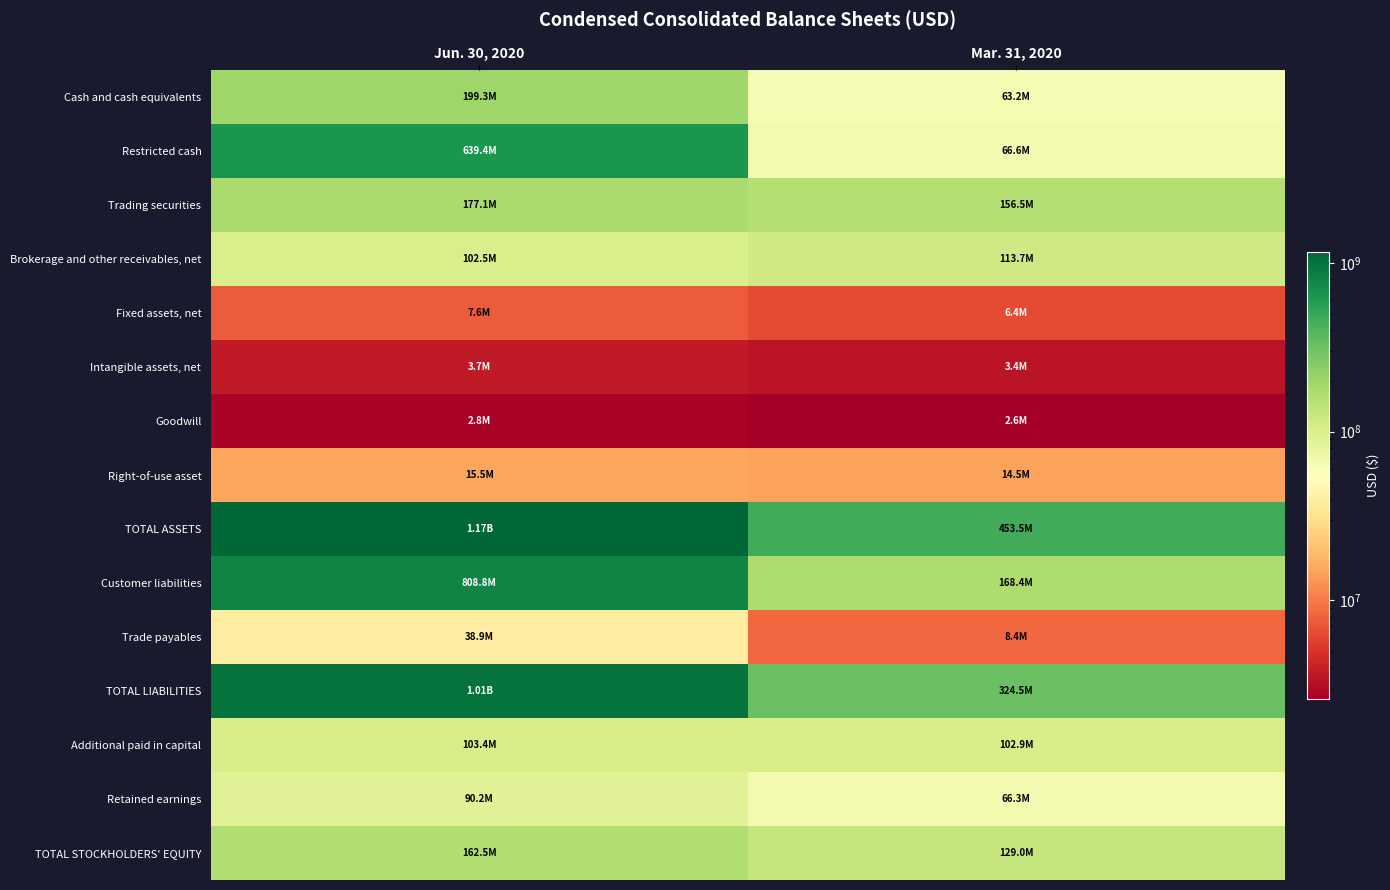

At which category is the sum across all series the highest?

Jun. 30, 2020